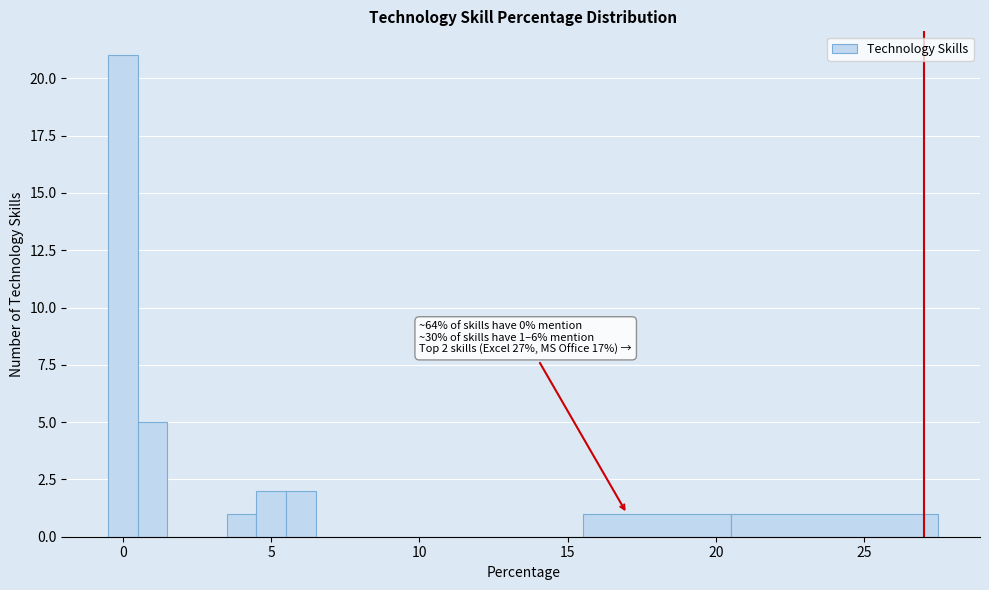

Around what value on the x-axis is the tallest bar? Give the approximate position of its centre, as read against the axis.

0.0